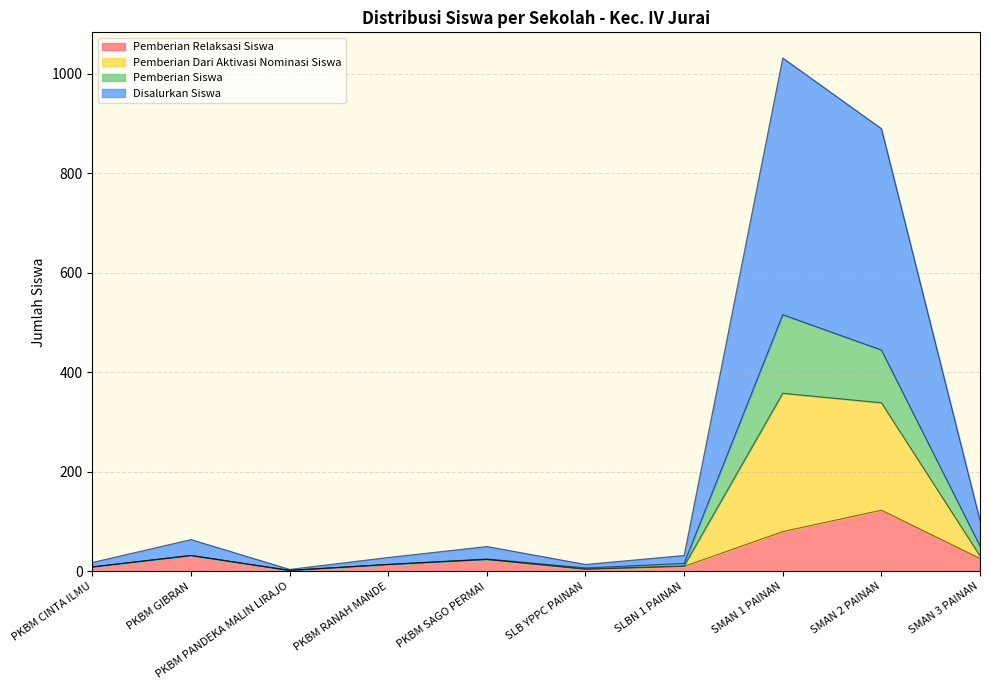

What is the sum of all Pemberian Relaksasi Siswa values?

324